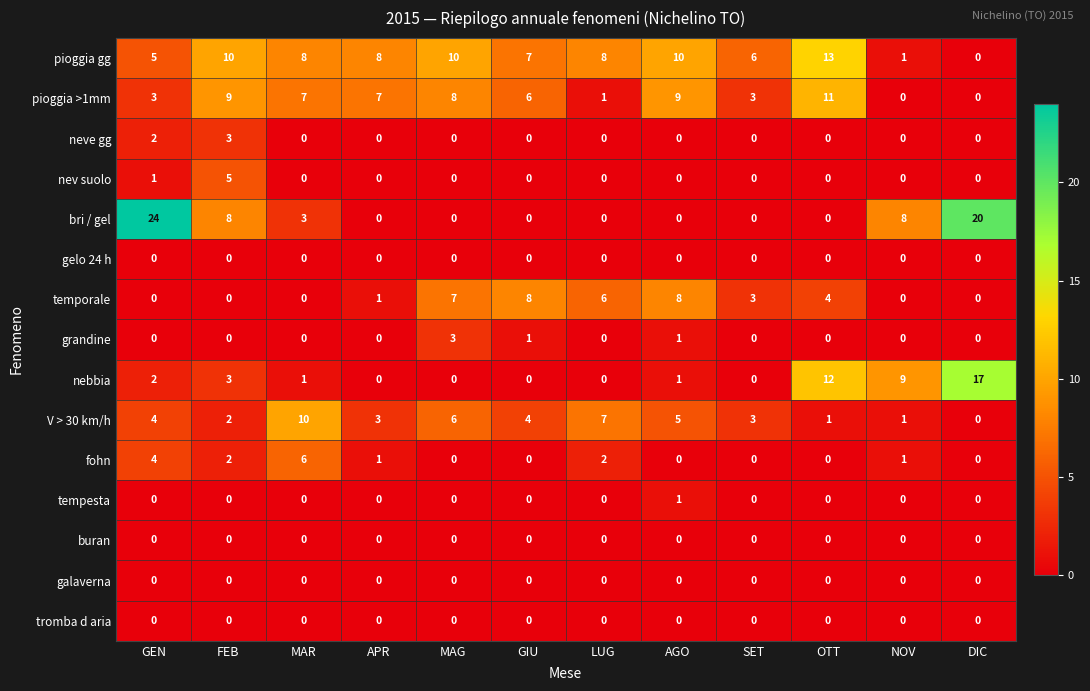

How many neve gg values are between 0 and 1?

10